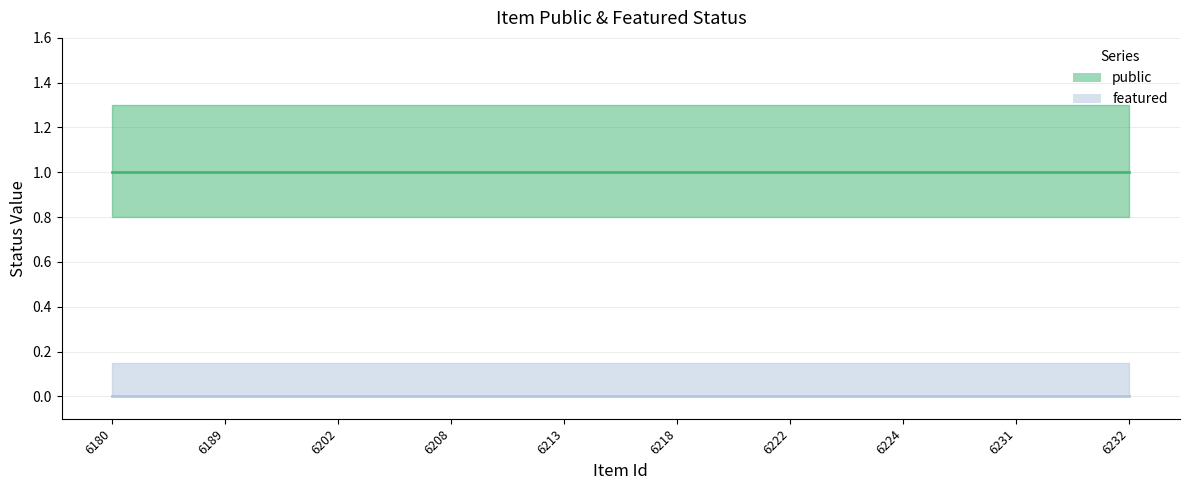

Does the chart display data point markers on the line(s)?

No